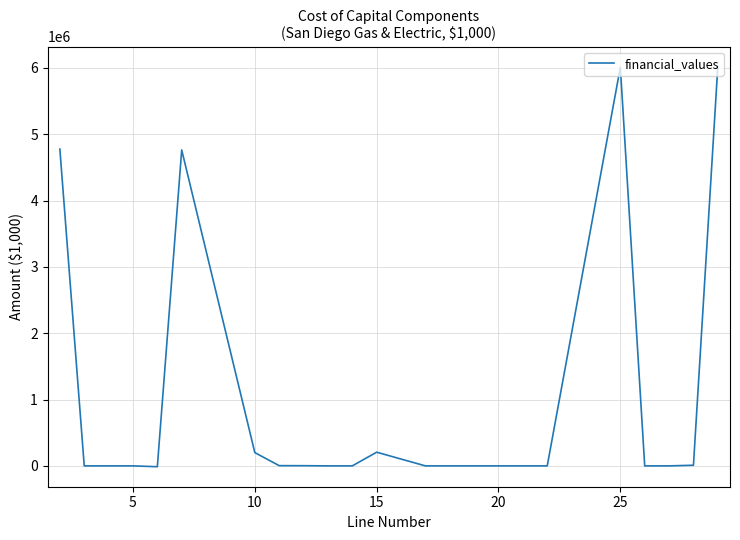

What is the difference between the maximum and minimum values?

6034111.0